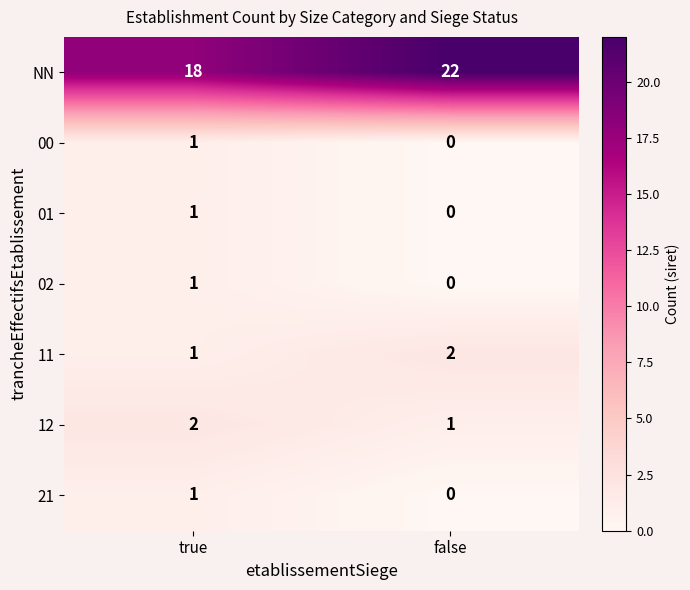

What is the difference between the highest and lowest values at true?

17